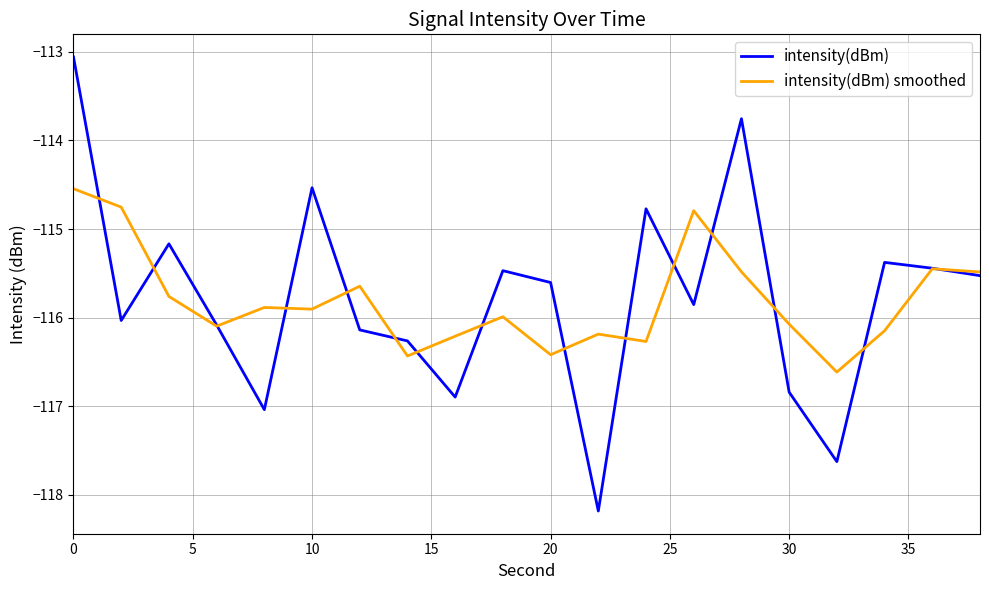

Which series has the largest range (max minus min)?

intensity(dBm)